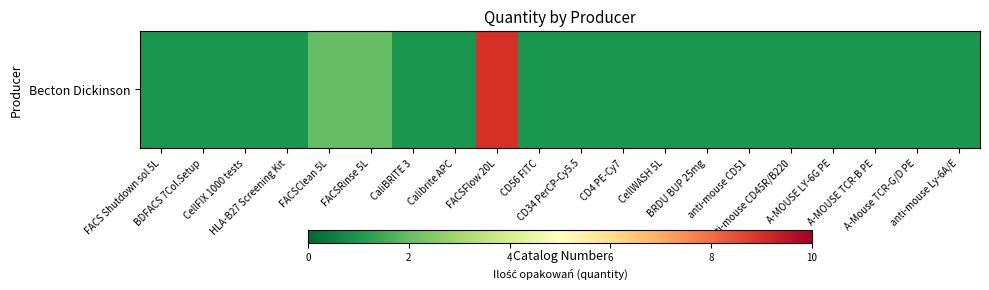

What is the difference between the maximum and minimum values?

8